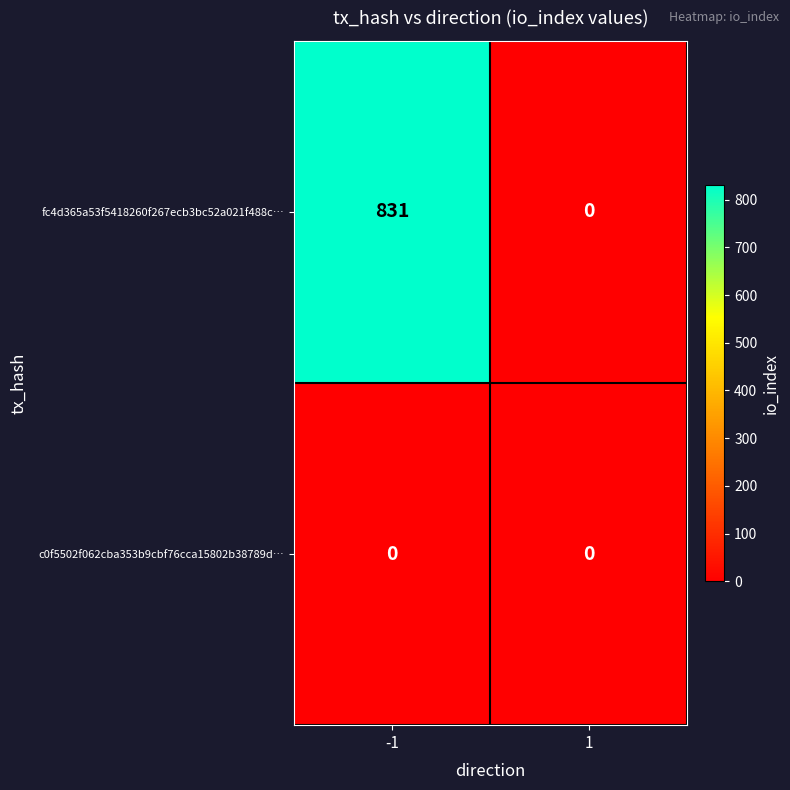

What is the sum of all fc4d365a53f5418260f267ecb3bc52a021f488c… values?

831